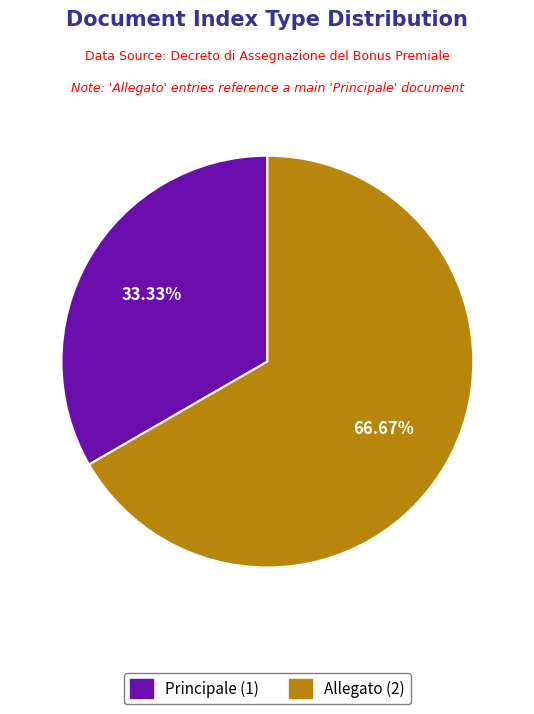

To the nearest percent, what is the combined percentage of Allegato and Principale?

100%